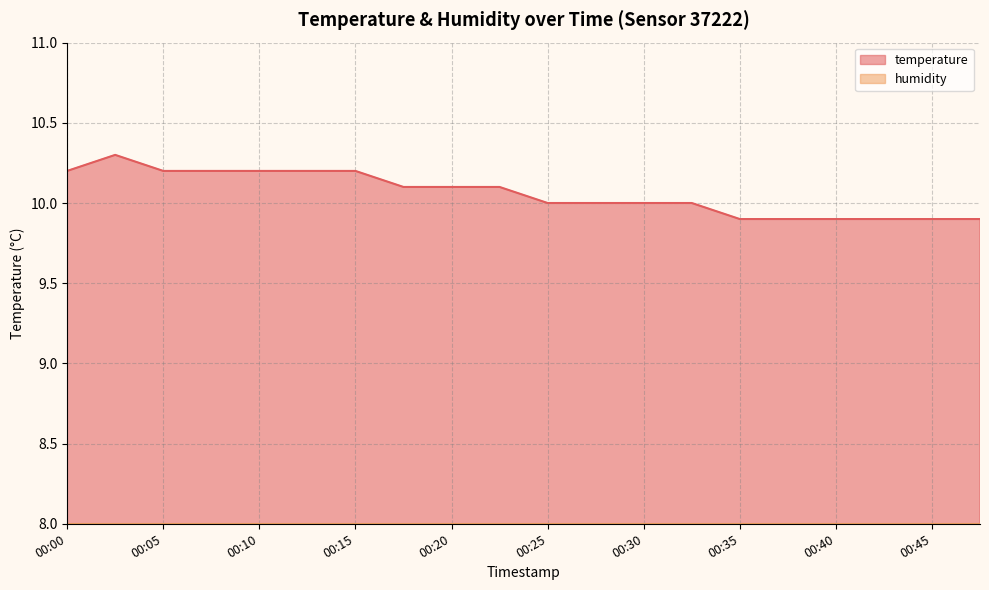

Where is the first local maximum?

00:03